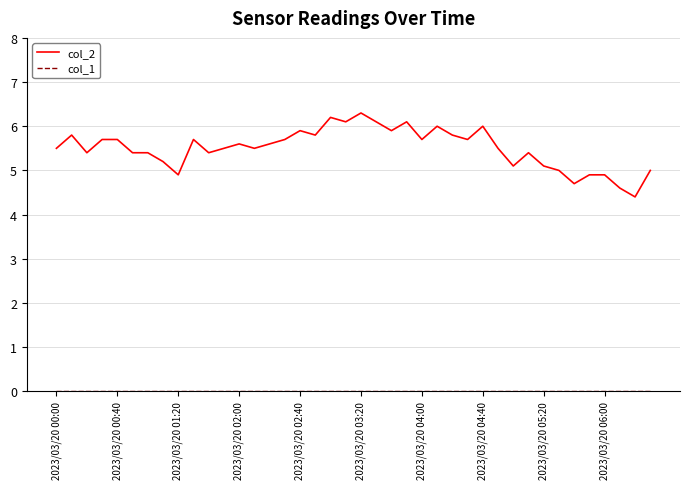

Which series has the widest spread of values?

col_2